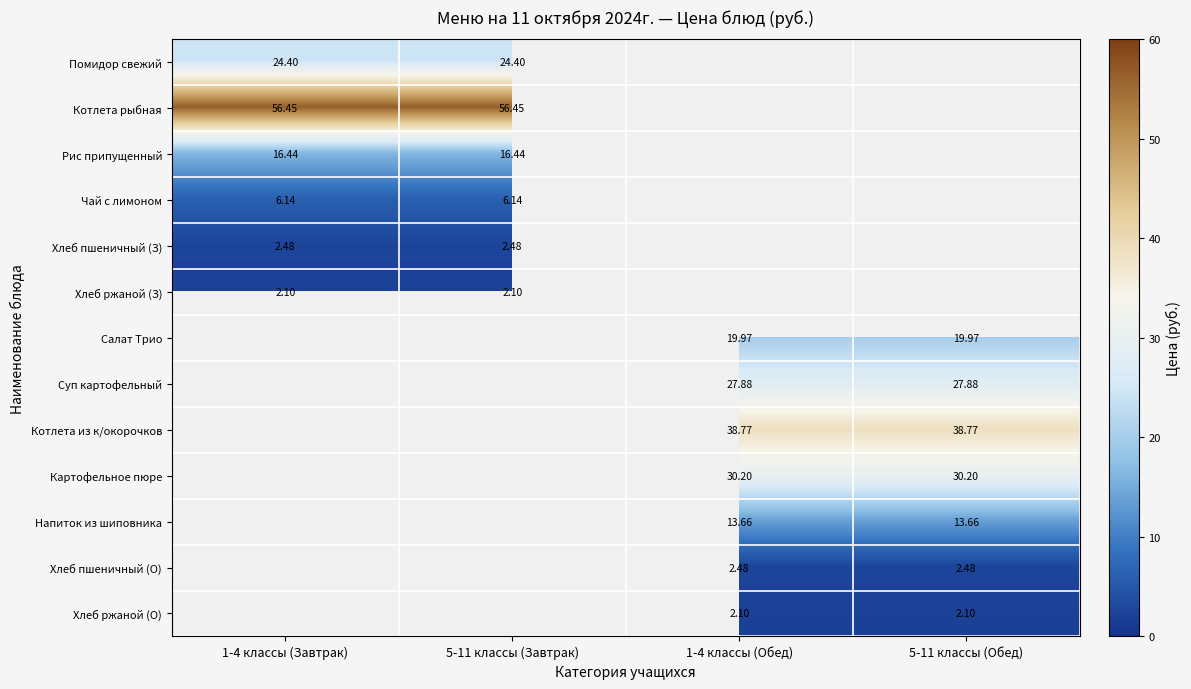

Count the number of categories in the chart.

4